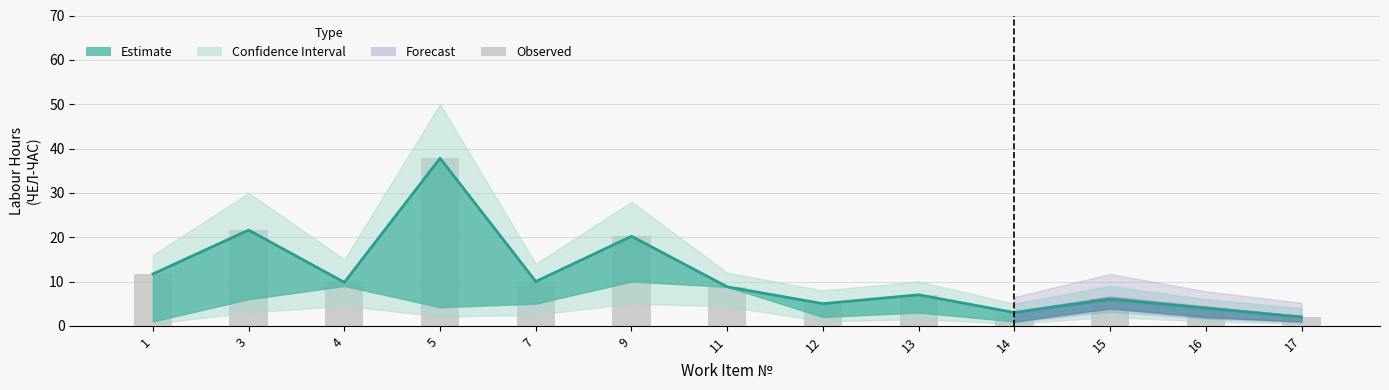

Rank the categories by Estimate (median) value from highest to lowest.

5, 3, 9, 1, 7, 4, 11, 13, 15, 12, 16, 14, 17